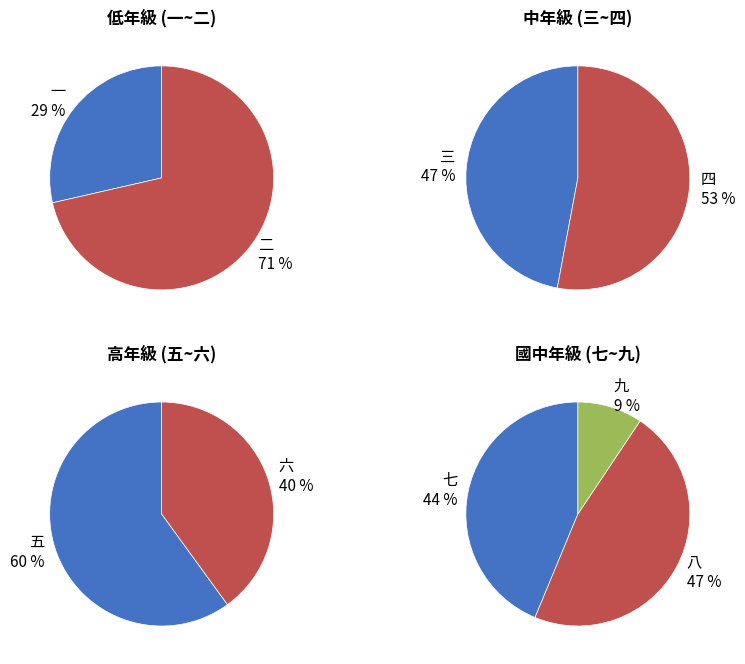

Does 三 account for over 50% of the chart?

No